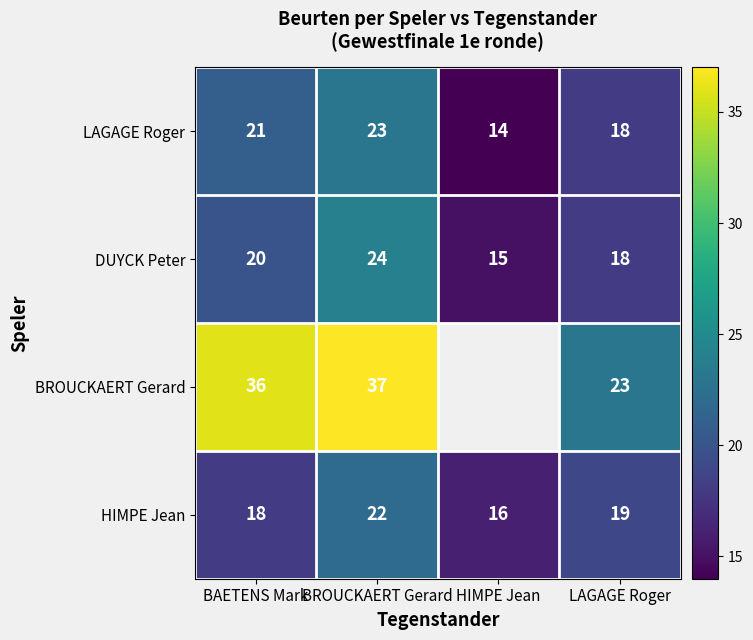

Count the number of categories in the chart.

4